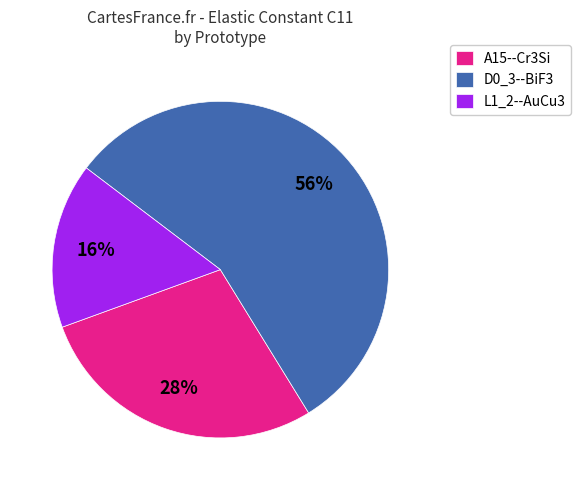

The L1_2--AuCu3 slice represents 16% of the pie. True or false?

True